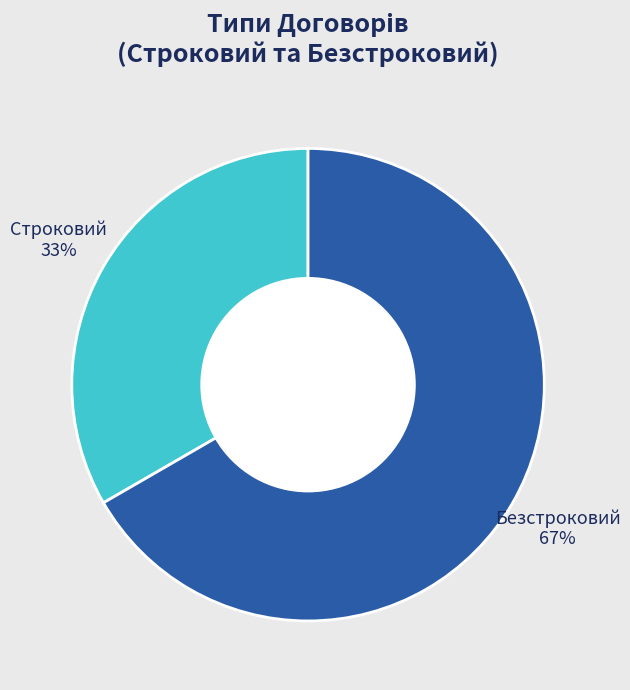

True or false: Строковий accounts for 24% of the total.

False